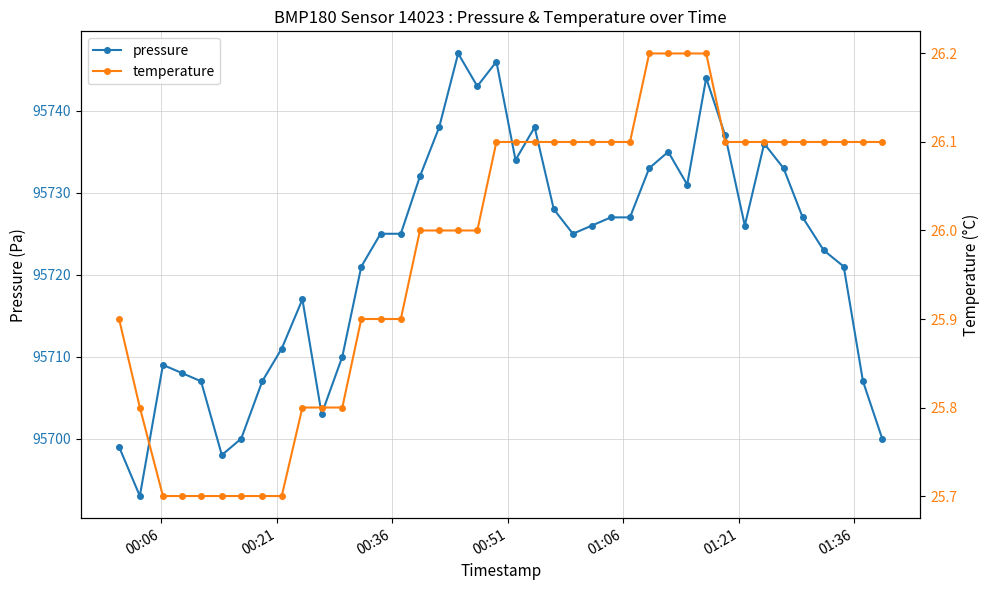

Reading right to left, transcribe all the data shown in this chart.

pressure: 95700.0	95707.0	95721.0	95723.0	95727.0	95733.0	95736.0	95726.0	95737.0	95744.0	95731.0	95735.0	95733.0	95727.0	95727.0	95726.0	95725.0	95728.0	95738.0	95734.0	95746.0	95743.0	95747.0	95738.0	95732.0	95725.0	95725.0	95721.0	95710.0	95703.0	95717.0	95711.0	95707.0	95700.0	95698.0	95707.0	95708.0	95709.0	95693.0	95699.0
temperature: 26.1	26.1	26.1	26.1	26.1	26.1	26.1	26.1	26.1	26.2	26.2	26.2	26.2	26.1	26.1	26.1	26.1	26.1	26.1	26.1	26.1	26.0	26.0	26.0	26.0	25.9	25.9	25.9	25.8	25.8	25.8	25.7	25.7	25.7	25.7	25.7	25.7	25.7	25.8	25.9